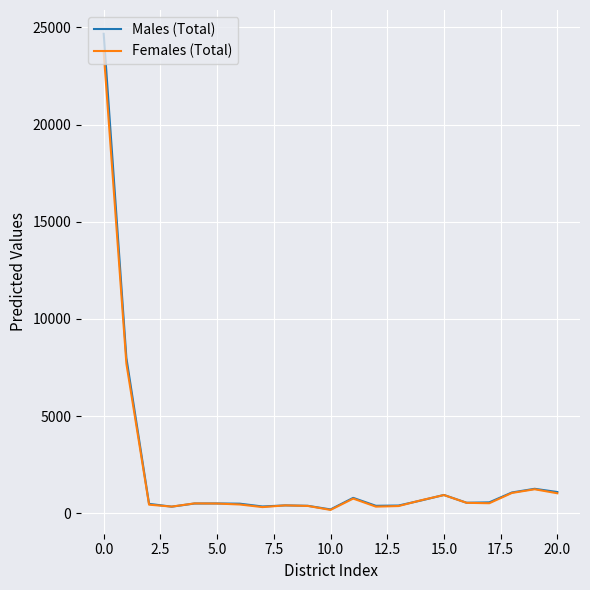

What is the greatest value displayed?

24674